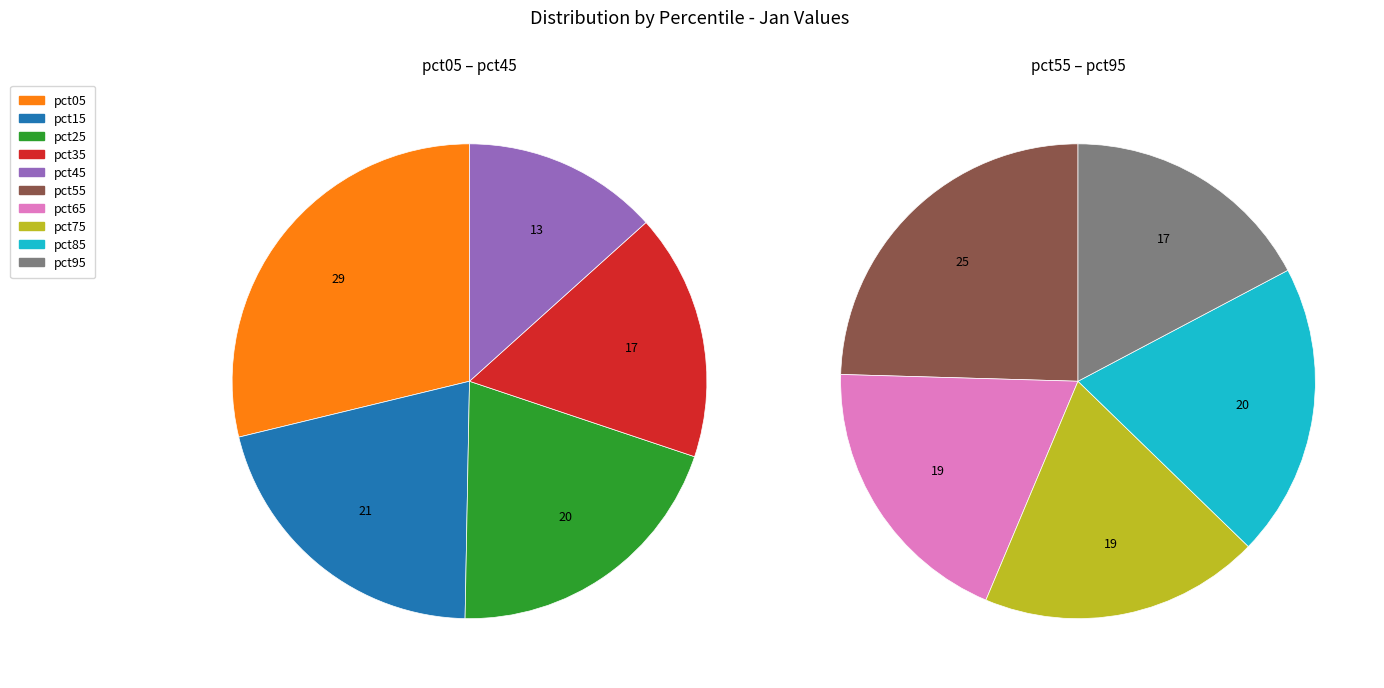

Is it true that pct85 is 20% of the pie?

False